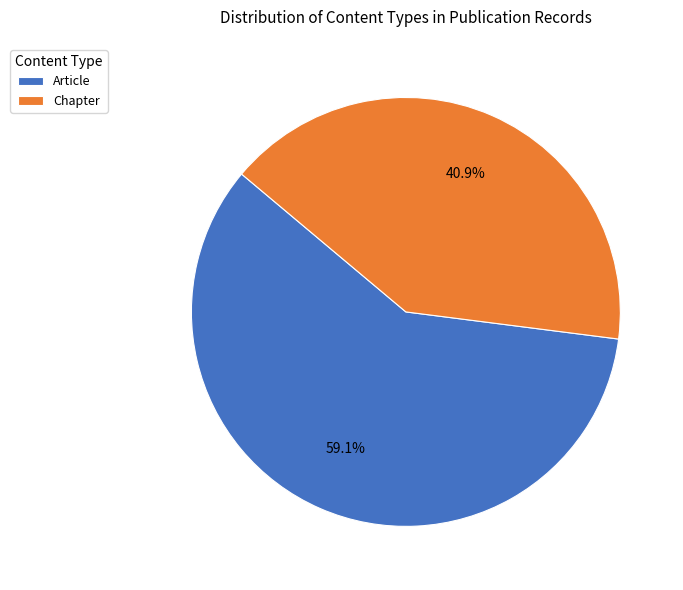

Is it true that Chapter is 46% of the pie?

False